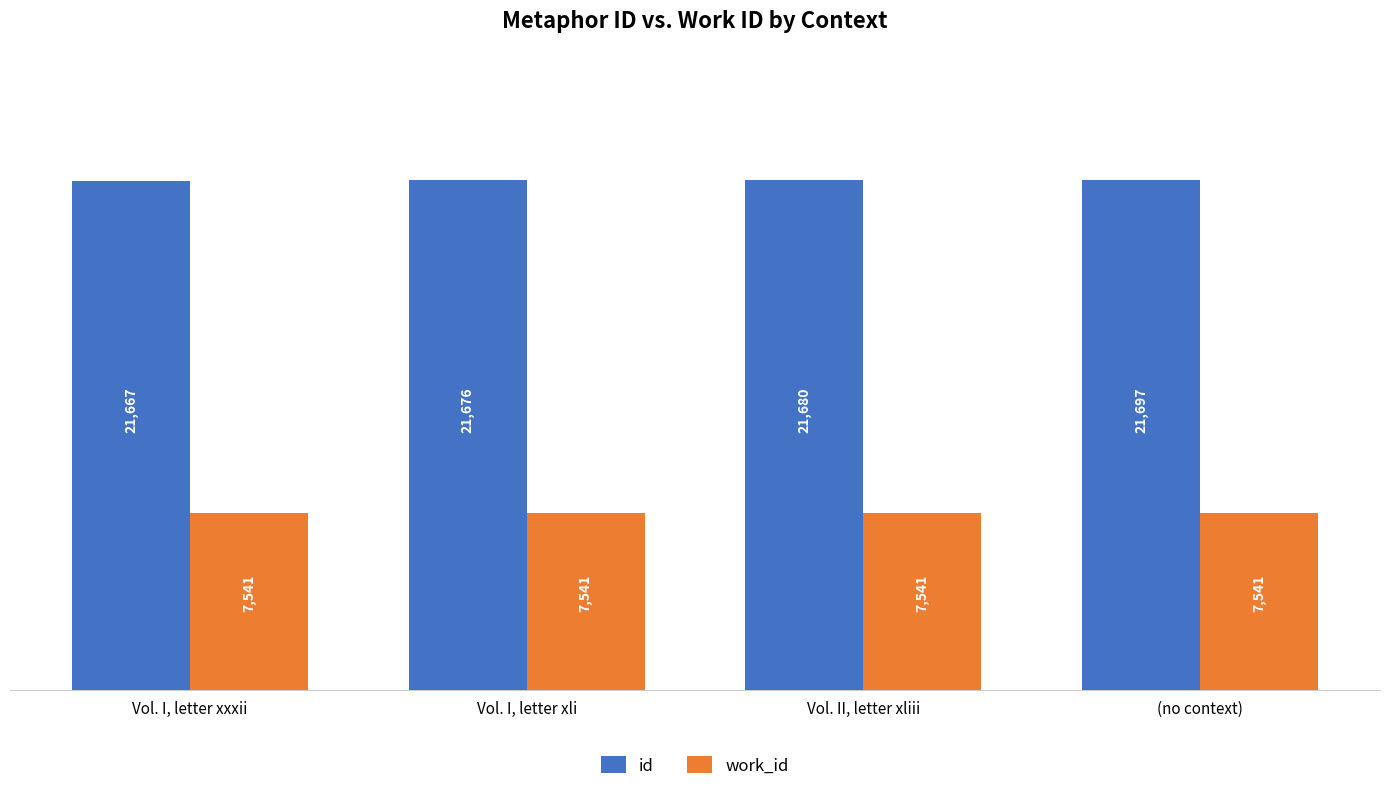

What is the approximate value of work_id at Vol. I, letter xxxii?

7541